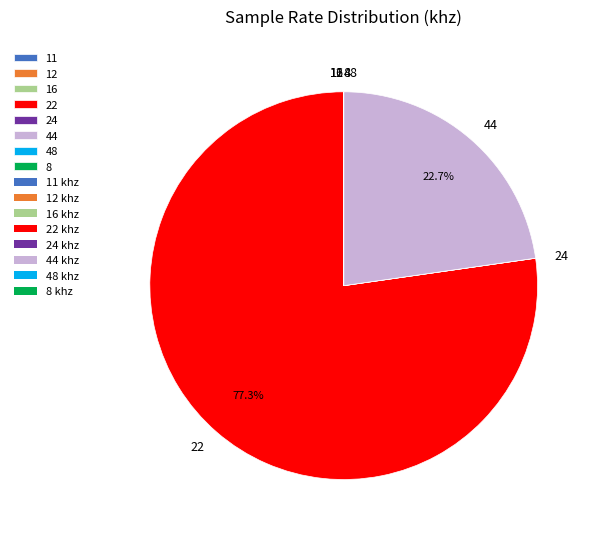

What is the largest slice in the pie chart?

22